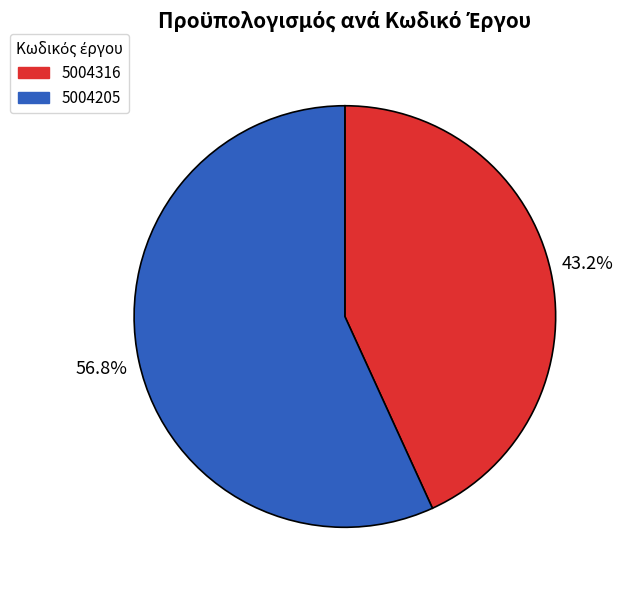

Between 5004316 and 5004205, which is larger?

5004205